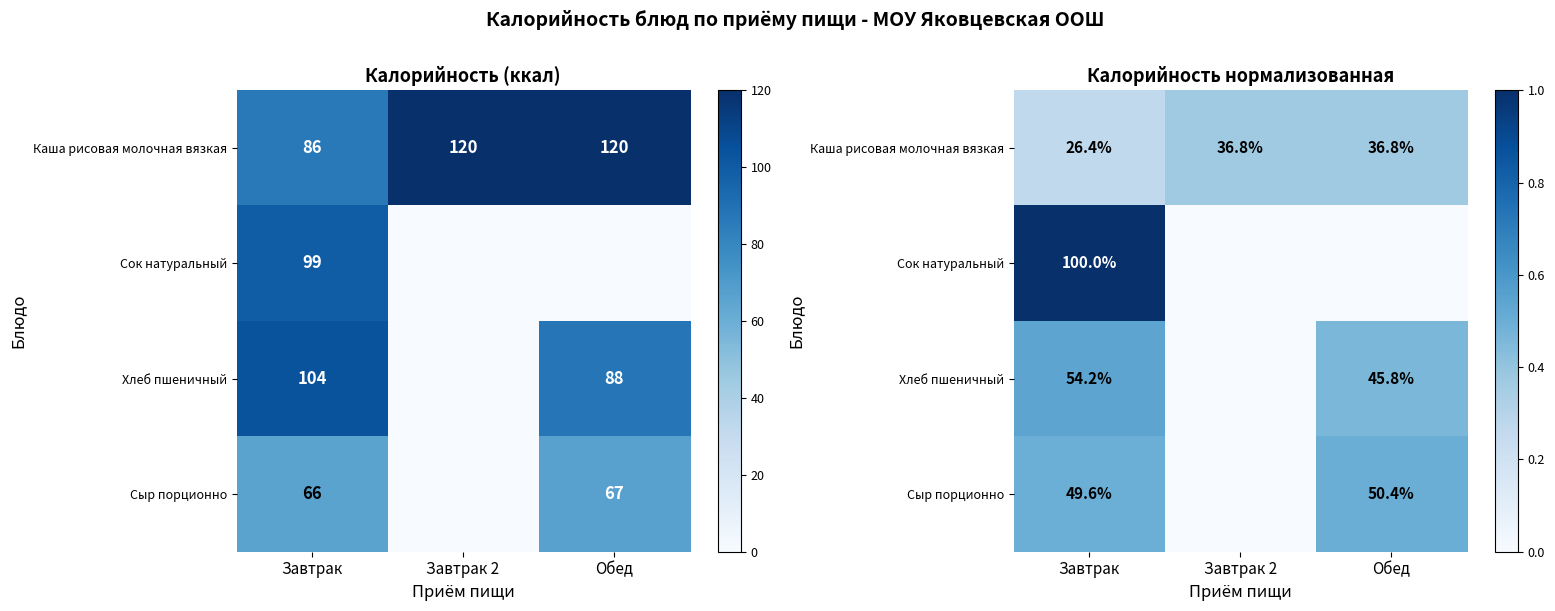

What is the sum of the Хлеб пшеничный values at Завтрак and Завтрак 2?

0.5